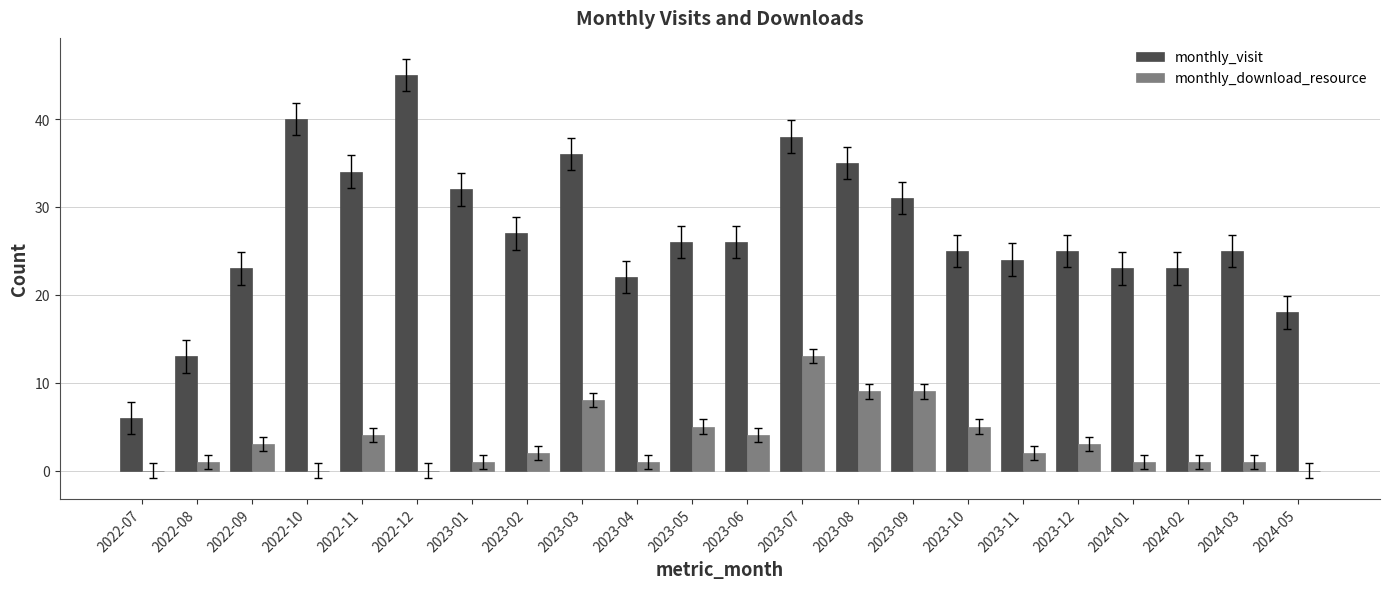

What is the spread (max minus min) of values at 2023-09?

22